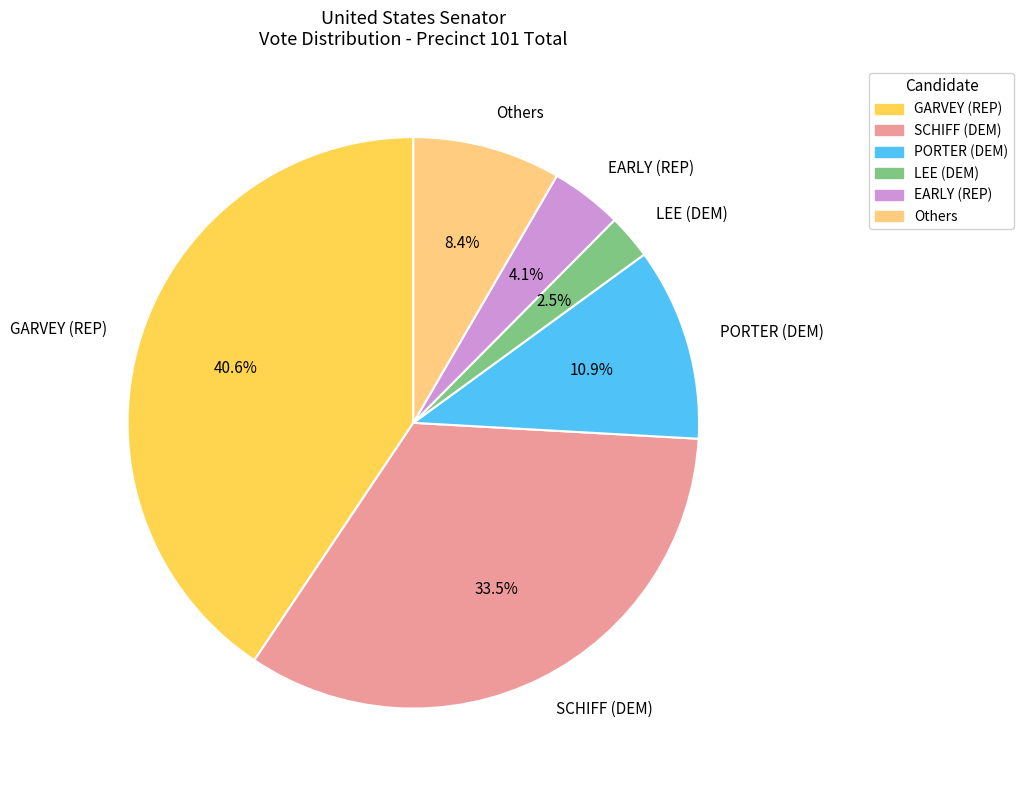

Count the number of slices in the pie.

6